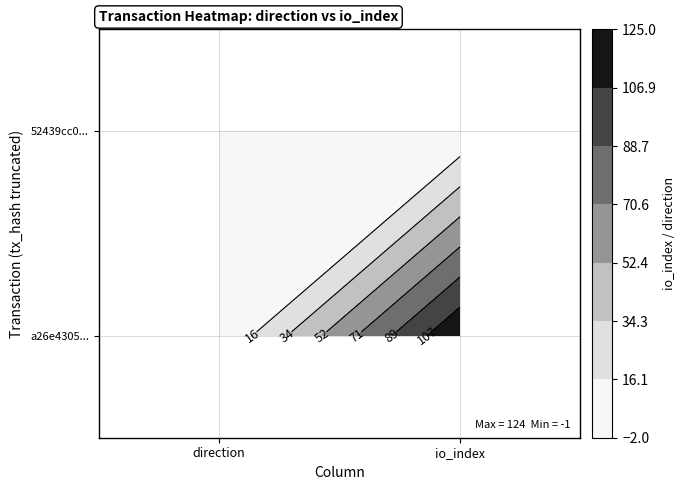

What is the spread (max minus min) of values at -1?

2